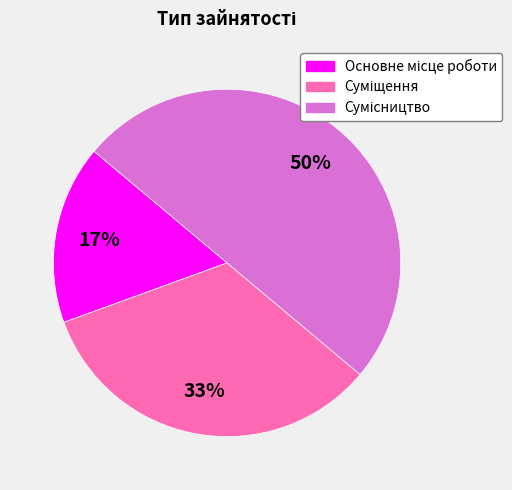

To the nearest percent, what is the difference between the largest and smallest slice percentages?

33%